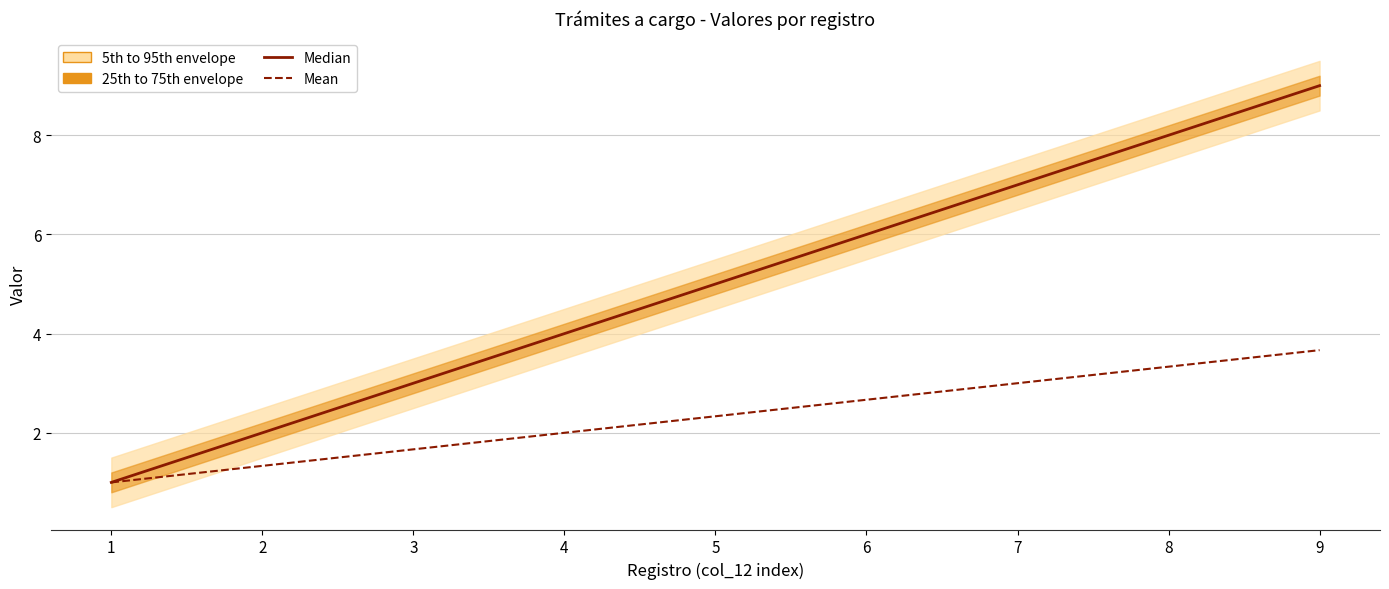

True or false: Median and Mean cross at least once.

False